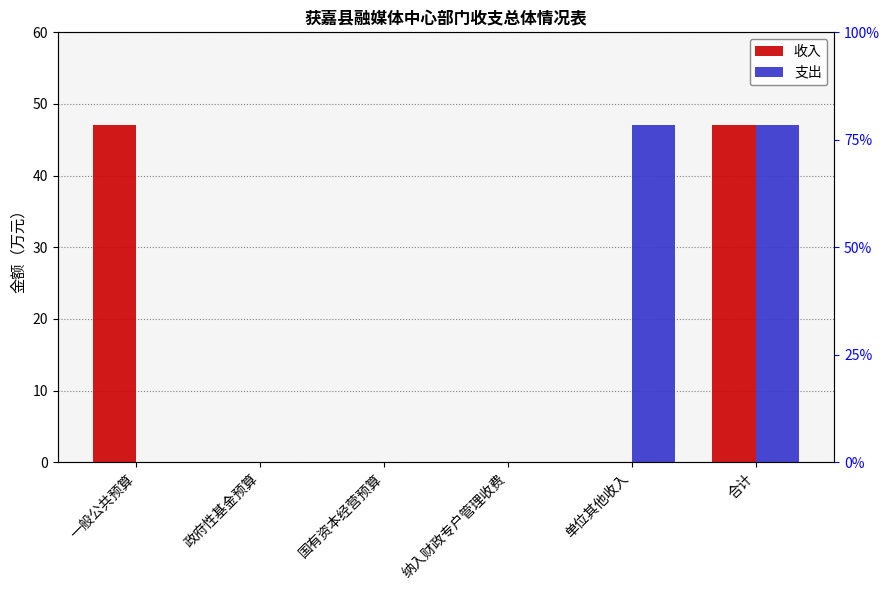

What is the difference between the second highest and second lowest values in the 支出 series?

47